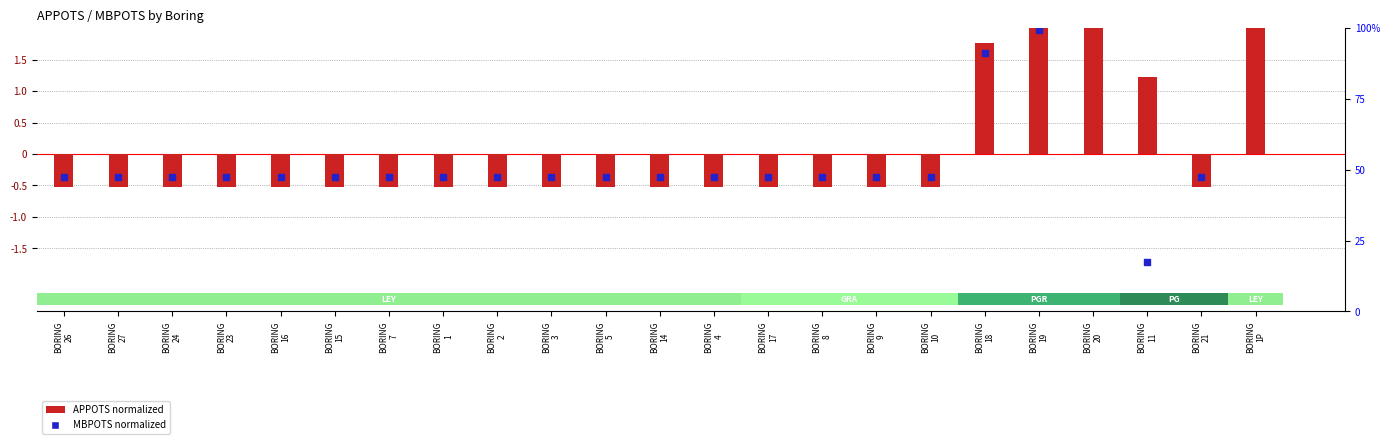

Which series reaches the maximum Y coordinate?

MBPOTS (normalized)